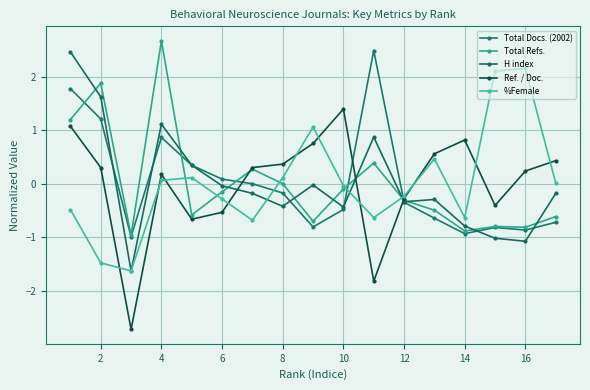

How many categories are shown in the chart?

17